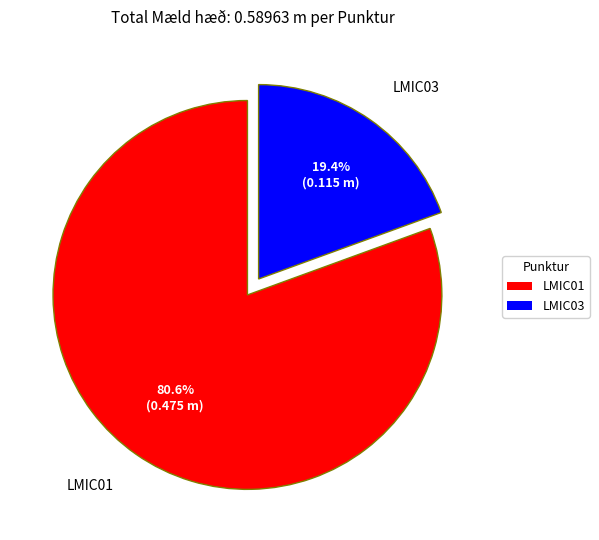

Is there a majority slice in this chart?

Yes